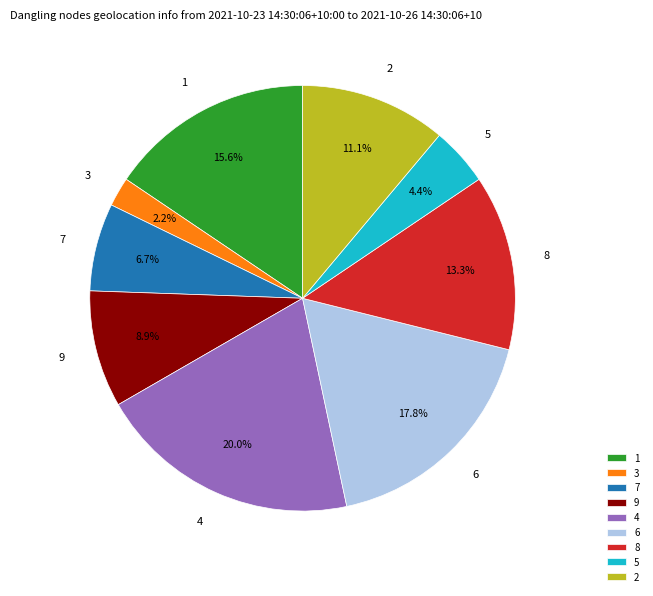

To the nearest percent, what is the average slice percentage?

11%